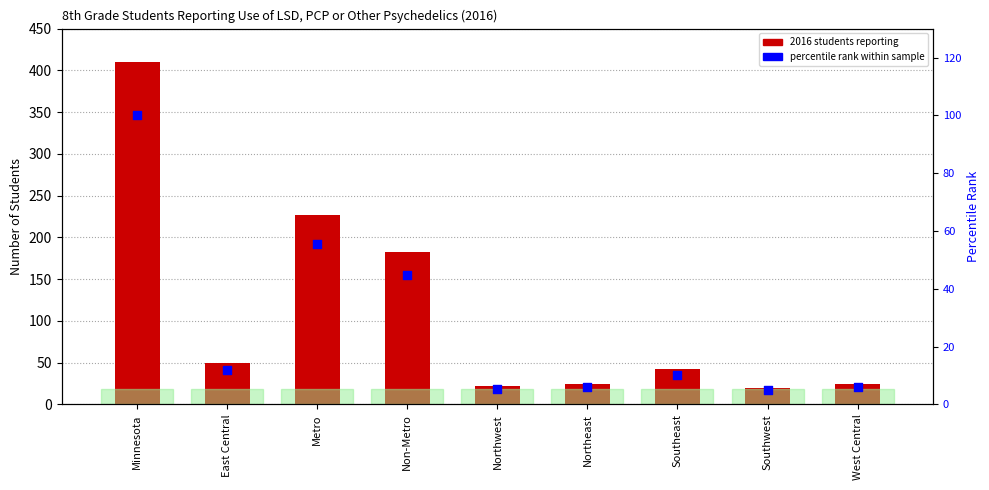

What are all the series names shown in the legend?

2016 students reporting, percentile rank within sample